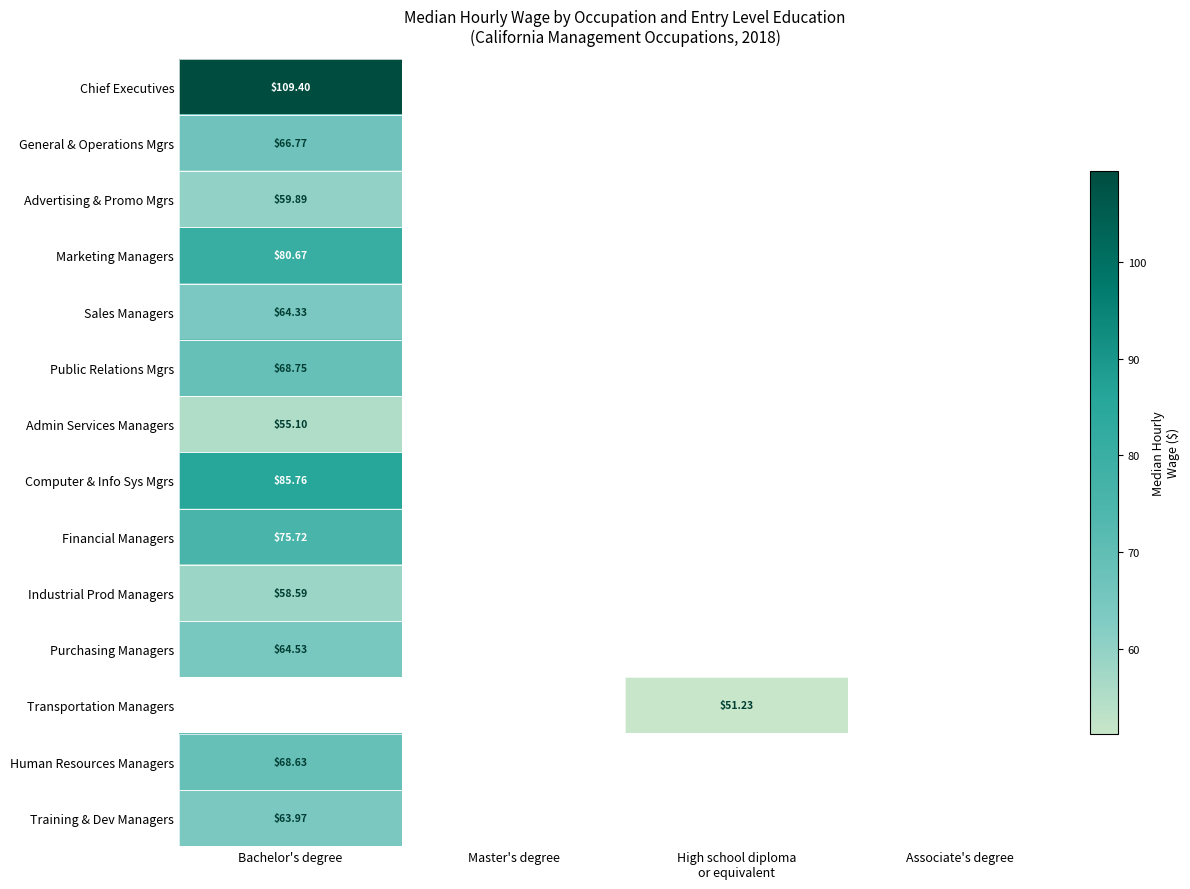

Rank the categories by Human Resources Managers value from highest to lowest.

Bachelor's degree, Master's degree, High school diploma or equivalent, Associate's degree